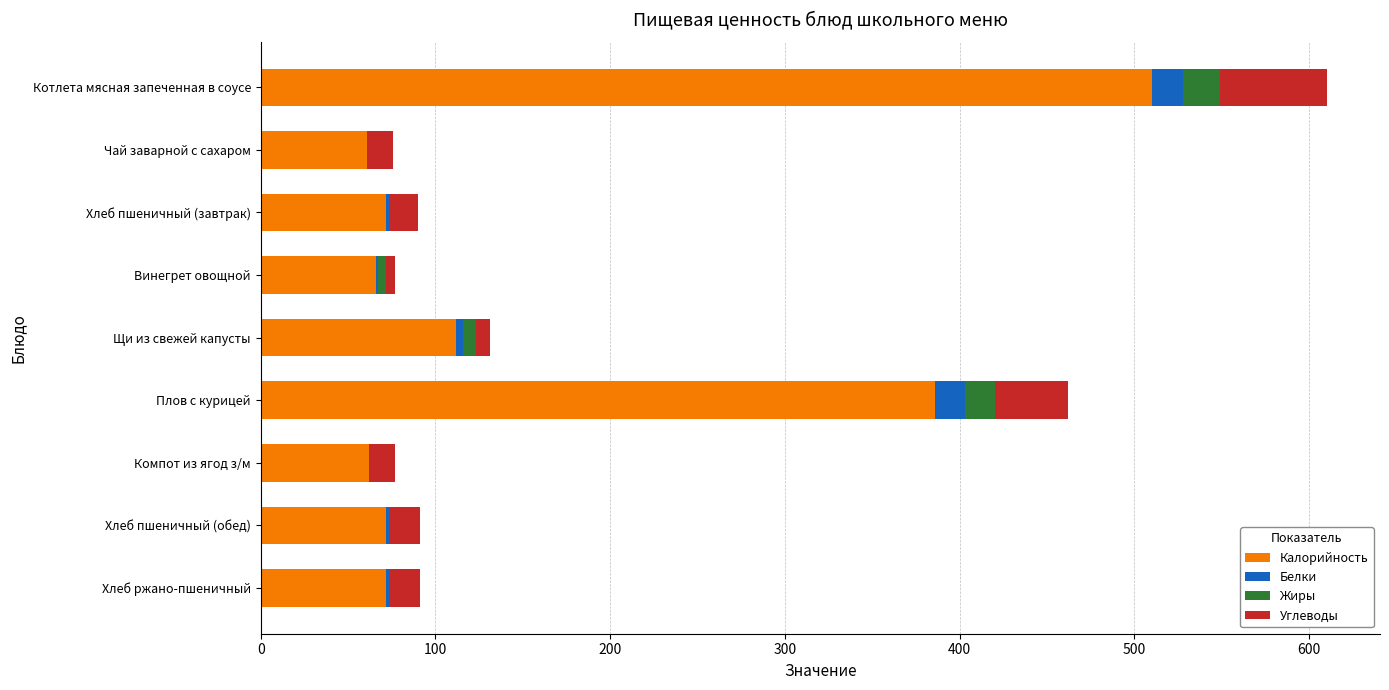

How many series are shown in this chart?

4